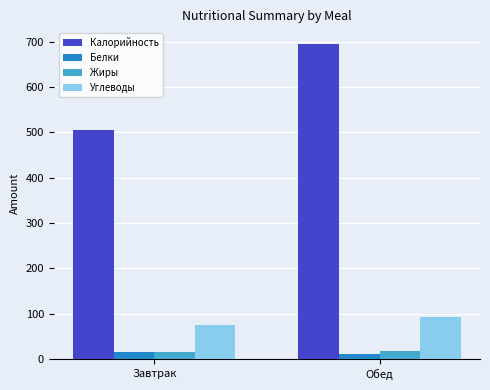

What are all the series names shown in the legend?

Калорийность, Белки, Жиры, Углеводы